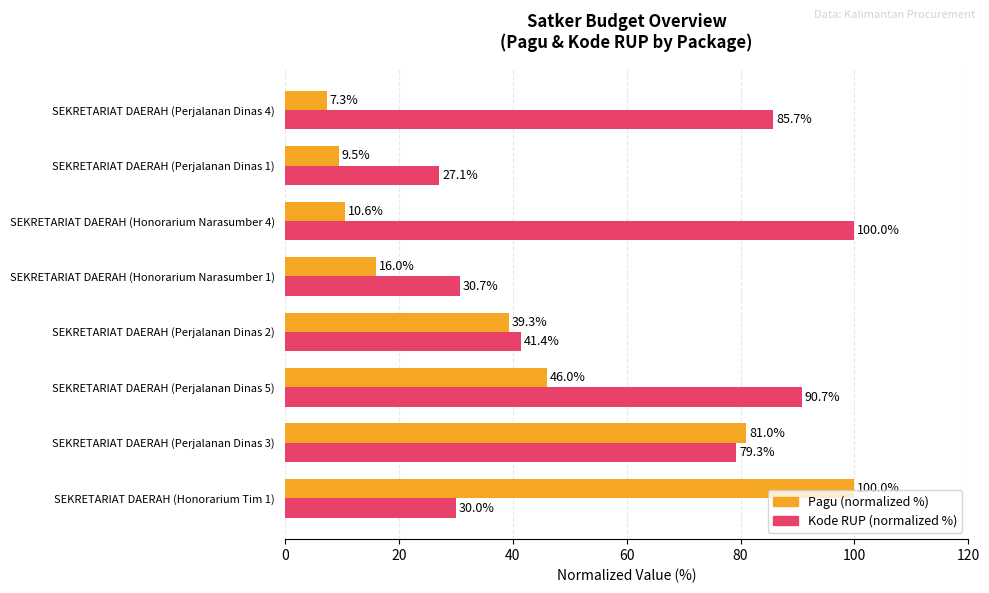

What is the greatest value displayed?

100.0